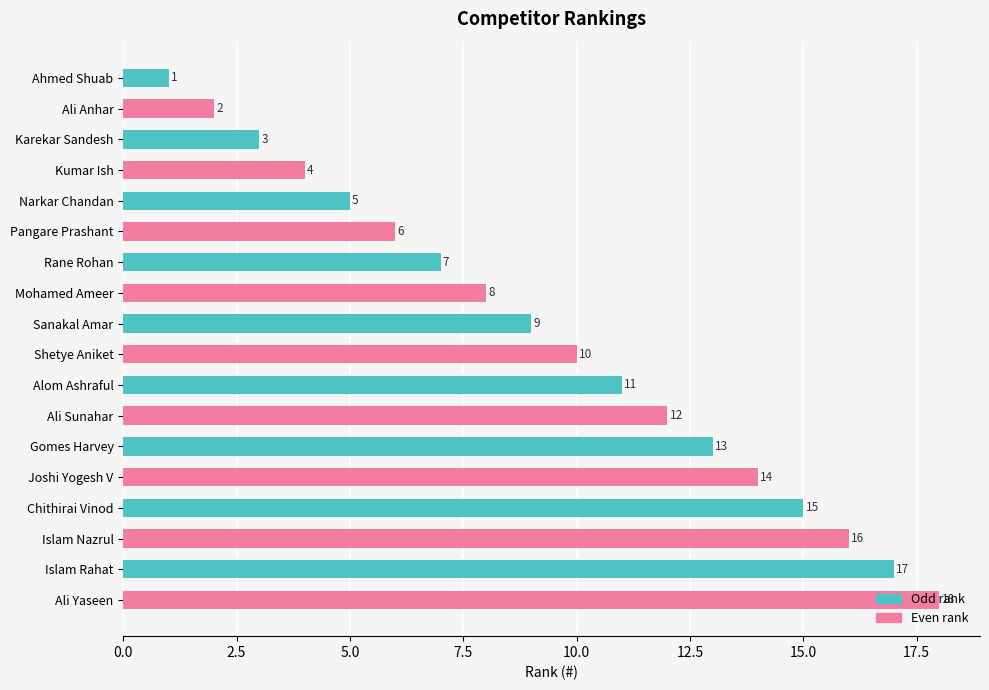

Read the value at Islam Rahat, to the nearest 5.

15